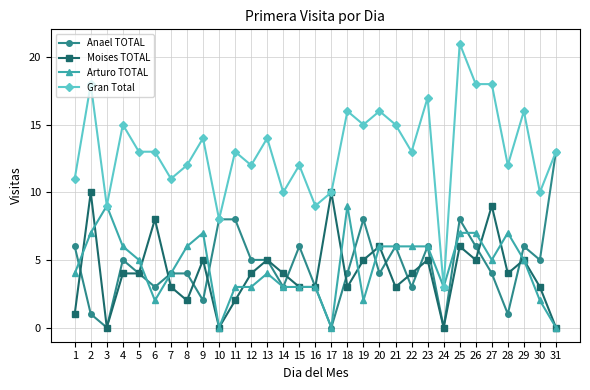

What is the value of the Moises TOTAL point at the 20th from the left?

6